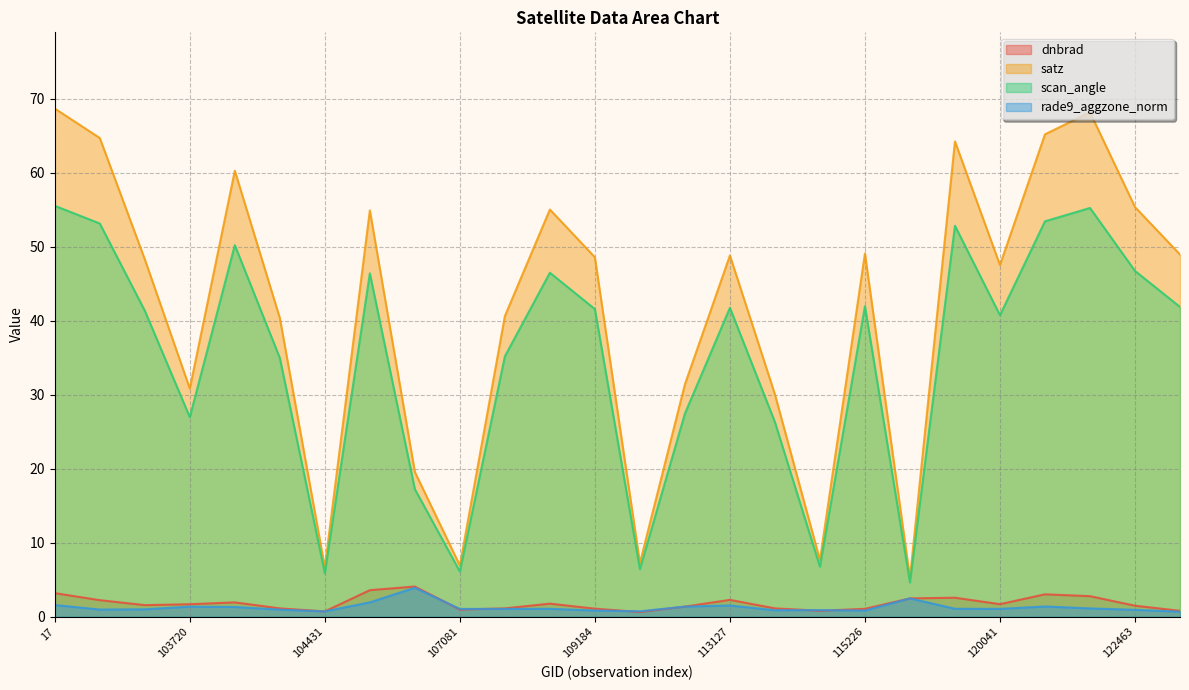

What is the minimum value shown in the chart?

0.6